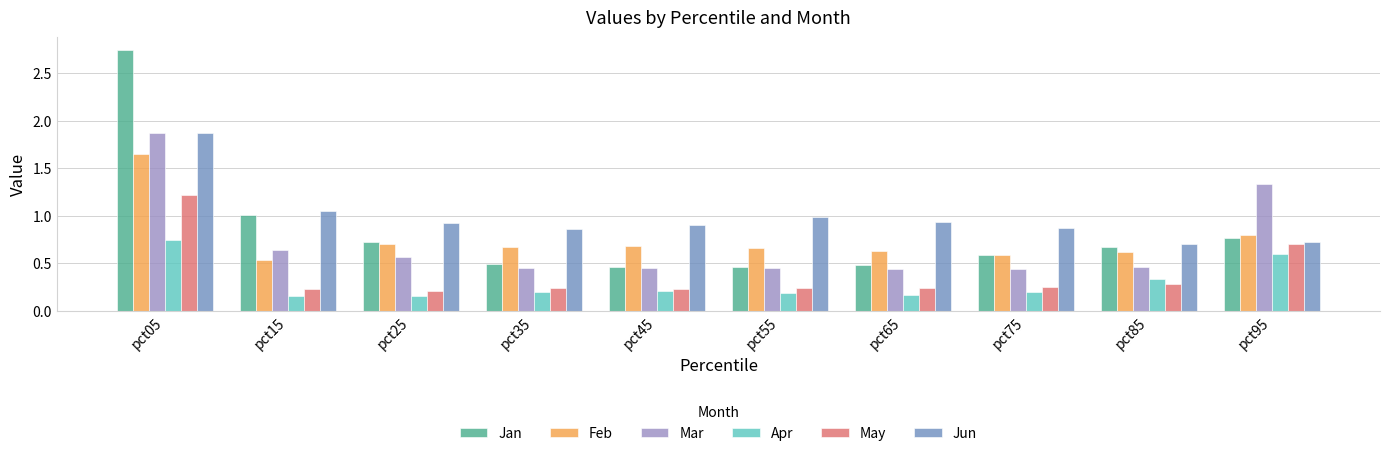

Which series has the largest range (max minus min)?

Jan